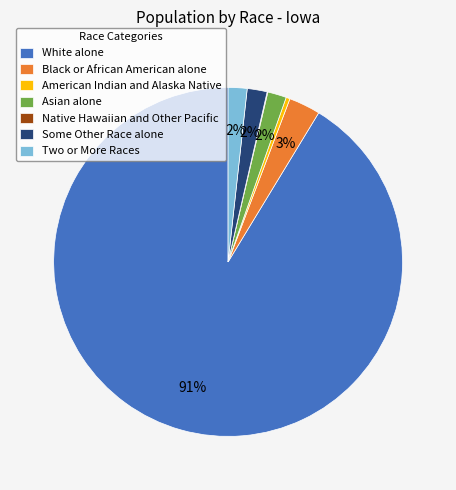

The Two or More Races slice represents 9% of the pie. True or false?

False